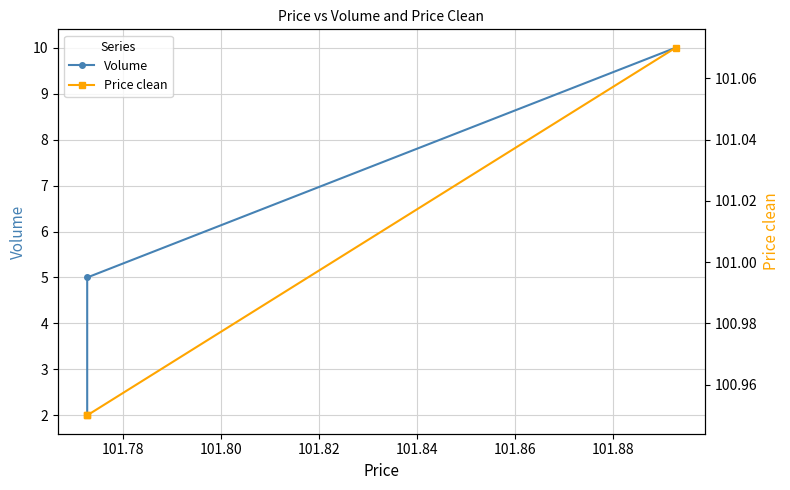

What is the difference between the Volume values at 101.78 and 101.80?

5.0